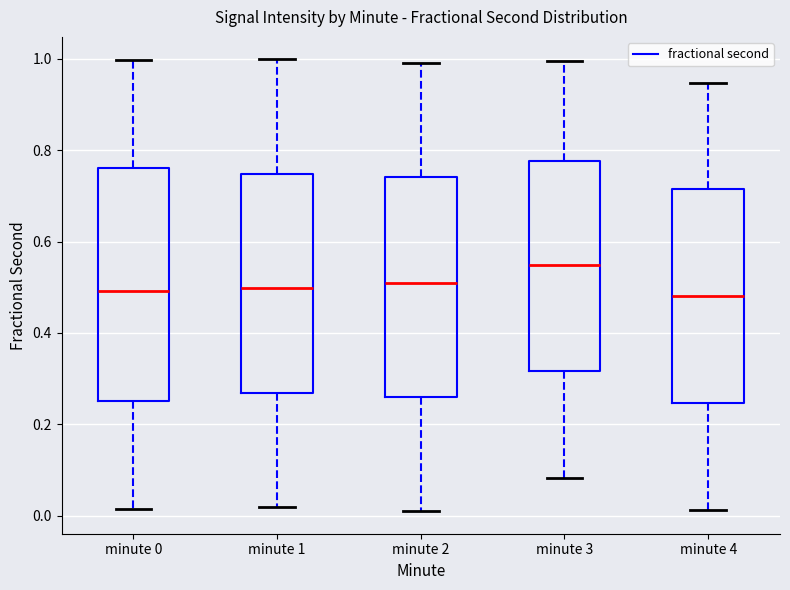

Reading left to right, transcribe this box plot: for each box, give where its median line is, the range the box spans, and where its two whiskers end, as read against the y-axis. The values are not printed on the chart, so give them approximately, as read against the axis.

minute 0: median 0.50, box 0.26 to 0.76, whiskers 0.02 to 1.00
minute 1: median 0.50, box 0.26 to 0.74, whiskers 0.02 to 1.00
minute 2: median 0.52, box 0.26 to 0.74, whiskers 0.02 to 1.00
minute 3: median 0.54, box 0.32 to 0.78, whiskers 0.08 to 1.00
minute 4: median 0.48, box 0.24 to 0.72, whiskers 0.02 to 0.94